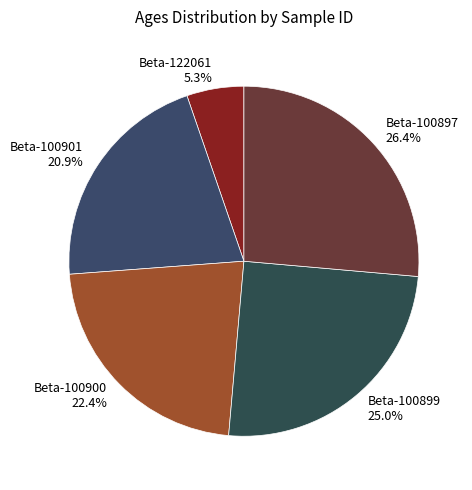

What percentage is the Beta-100901 slice, to the nearest percent?

21%